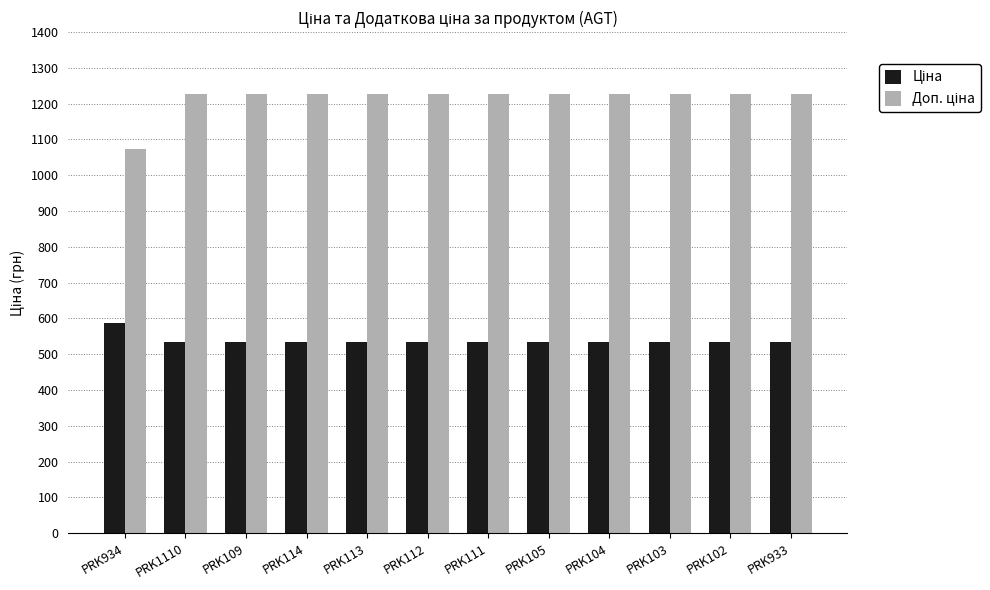

What is the spread (max minus min) of values at PRK104?

691.7